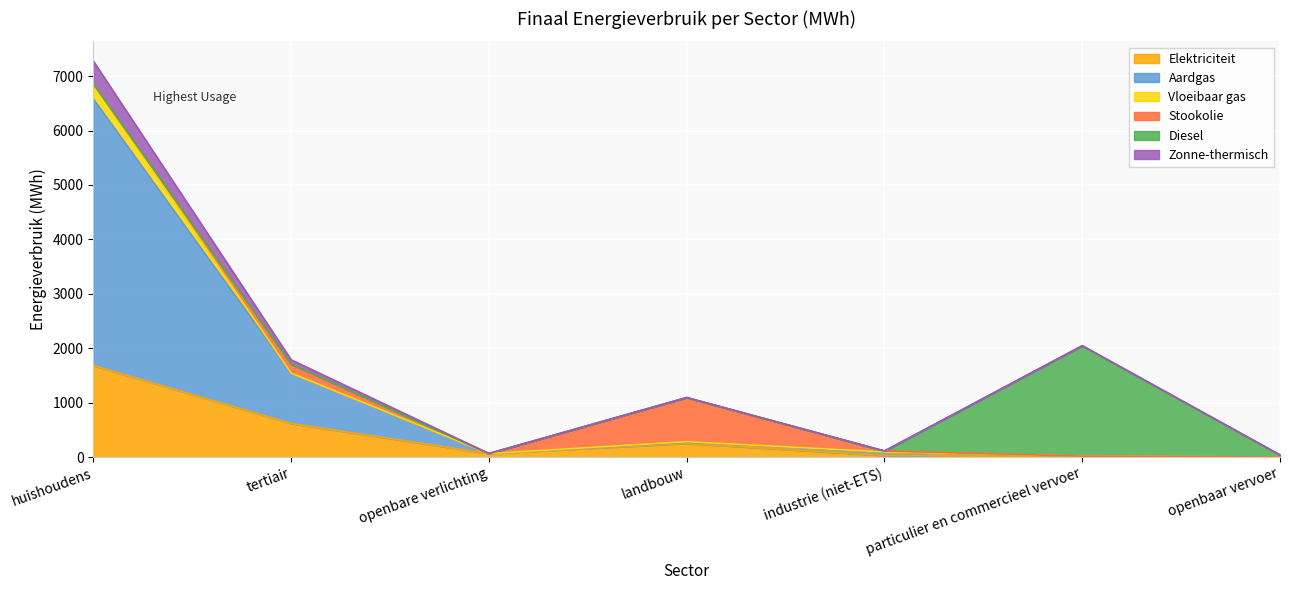

What is the sum of the Elektriciteit values at openbaar vervoer and particulier en commercieel vervoer?

2.4